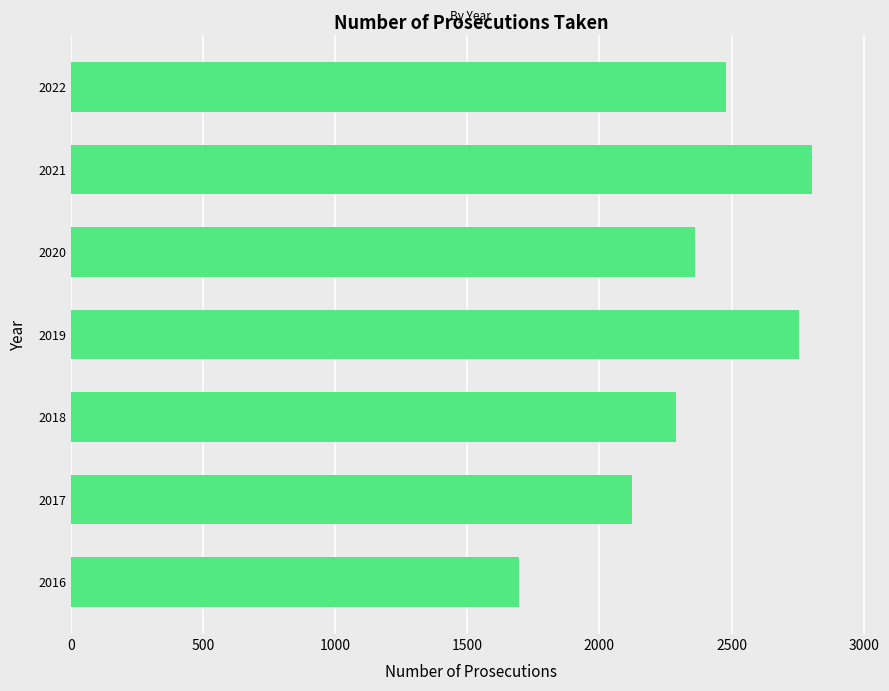

What is the average value?

2358